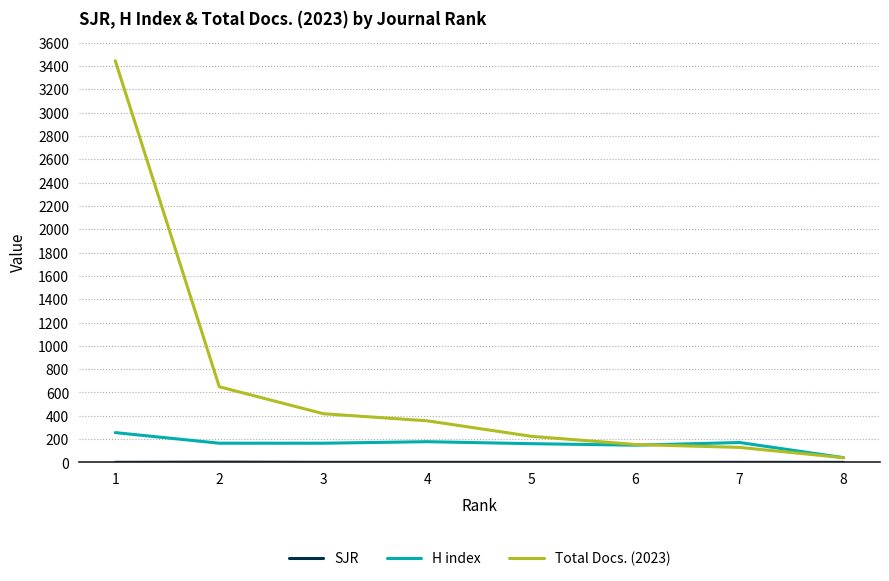

Which series has the largest total across all categories?

Total Docs. (2023)